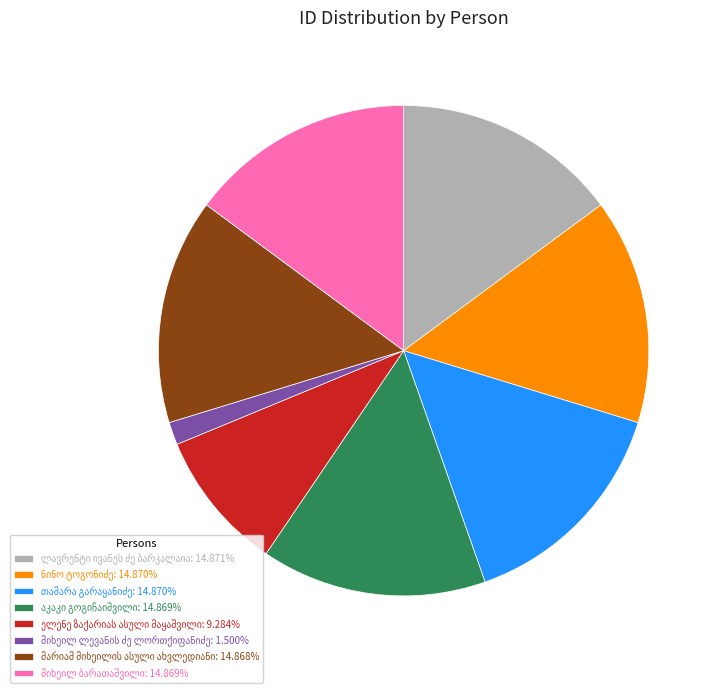

Is there a majority slice in this chart?

No